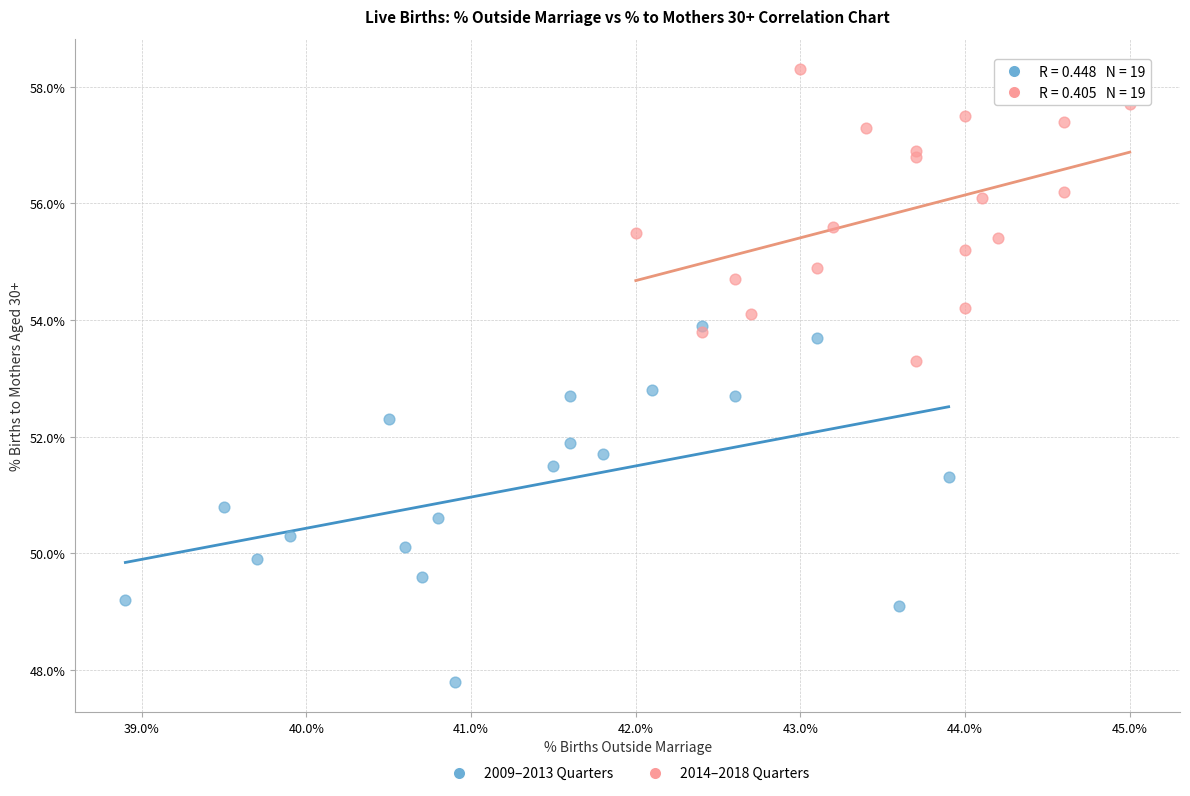

Which series has the widest spread of Y values?

2009–2013 Quarters